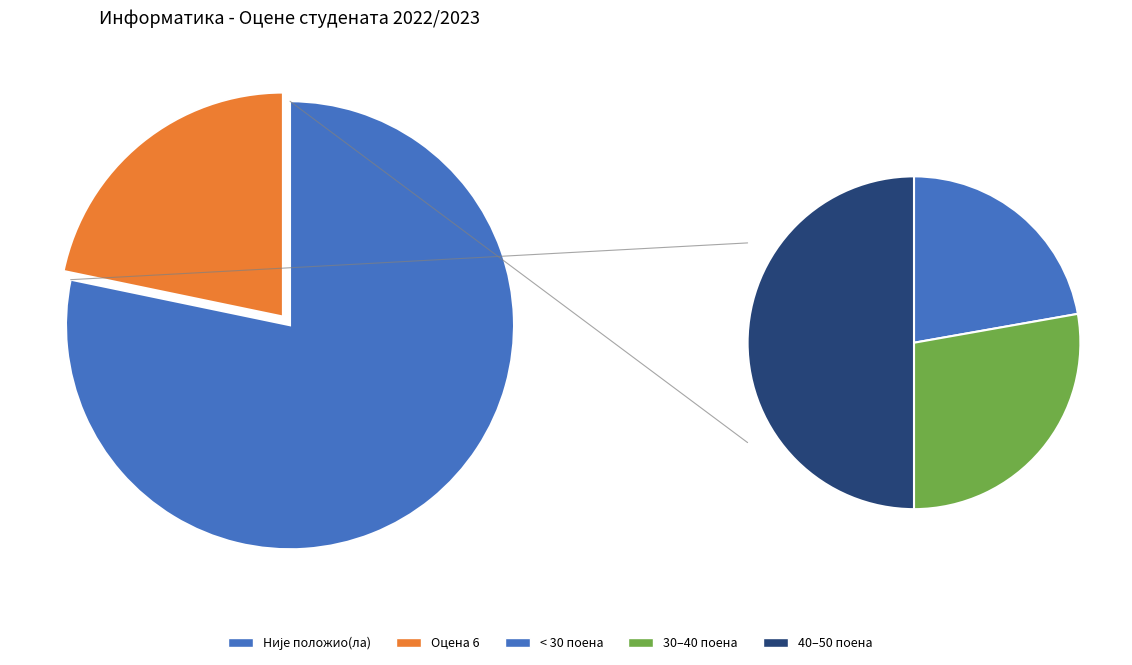

Which has a higher value, Није положио(ла) or 6?

Није положио(ла)